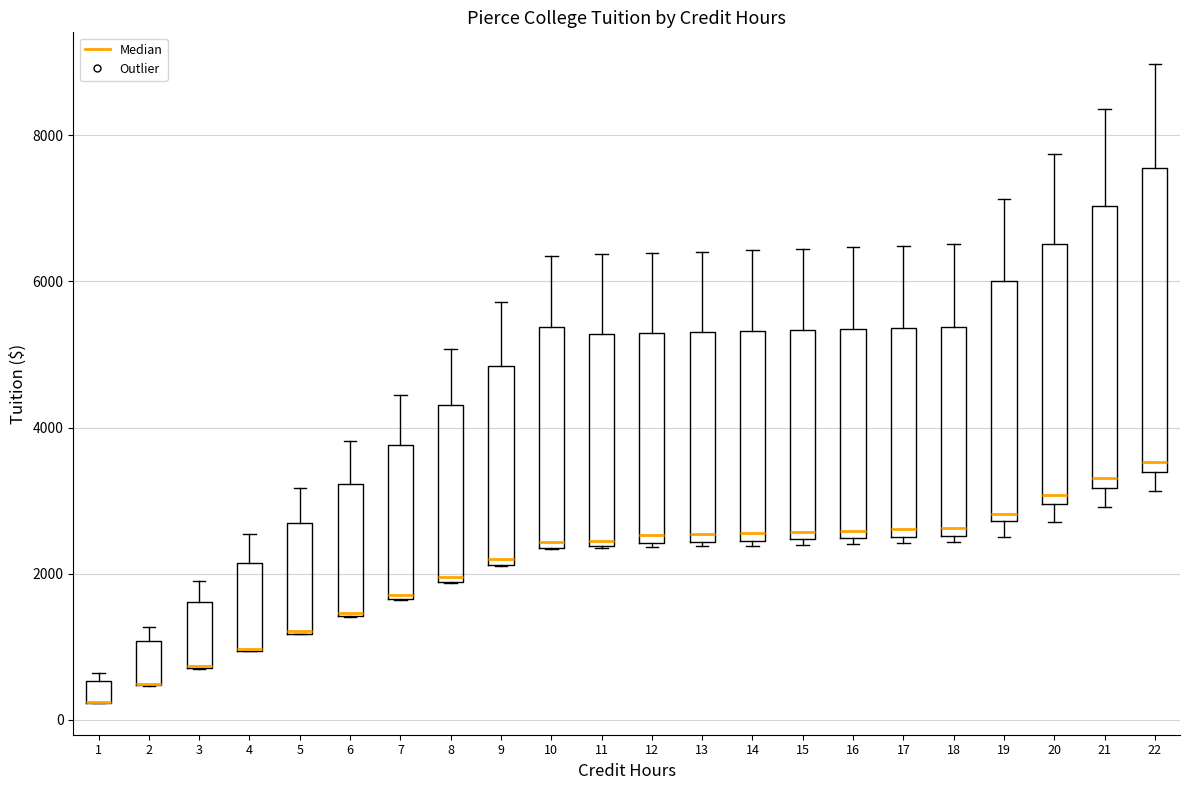

Where does the upper whisker of the box at x = 8 end on the y-axis? The values are not printed on the chart, so give them approximately, as read against the axis.

5000